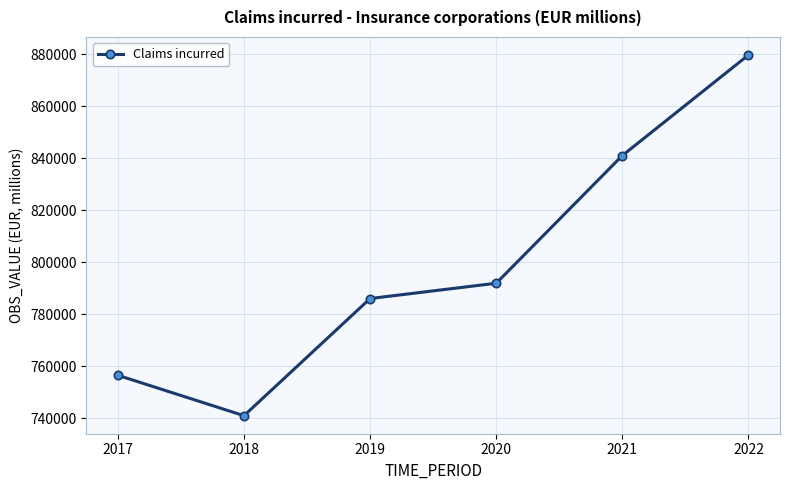

What is the average value?

799315.0